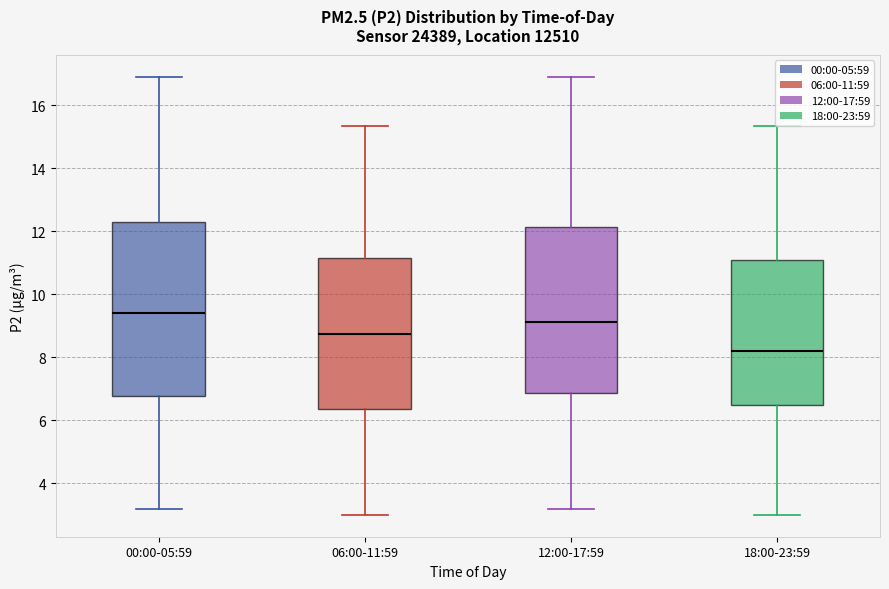

Which box is the tallest, from its lower edge to its upper edge?

00:00-05:59